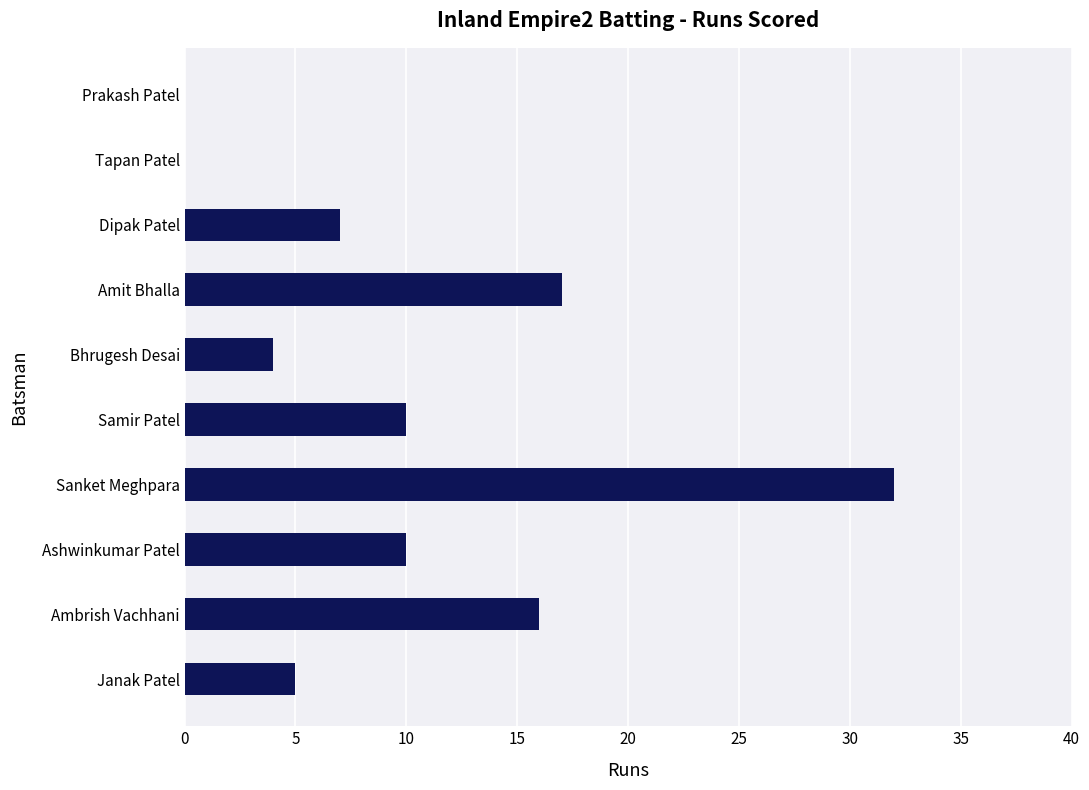

How many distinct data groups are displayed?

1